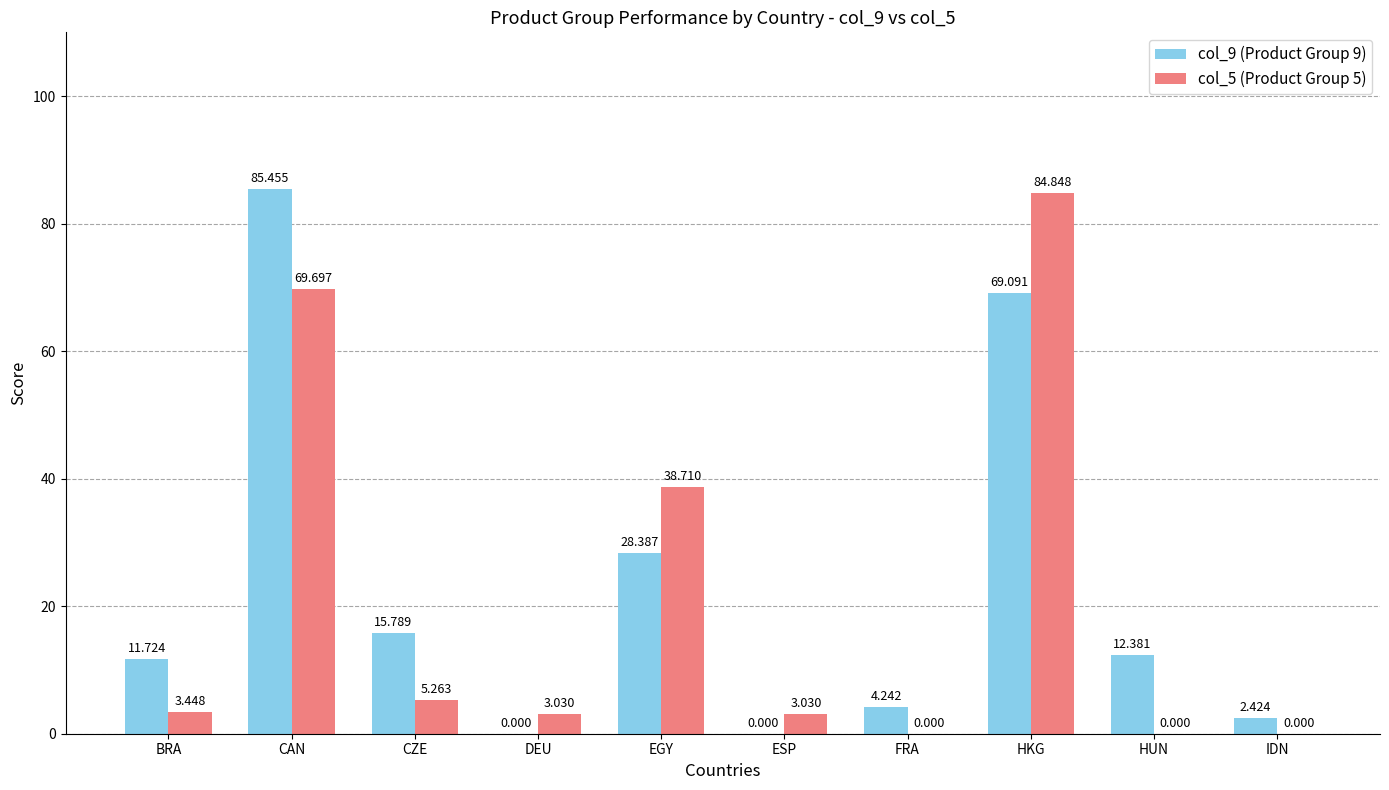

At which category is the sum across all series the highest?

CAN